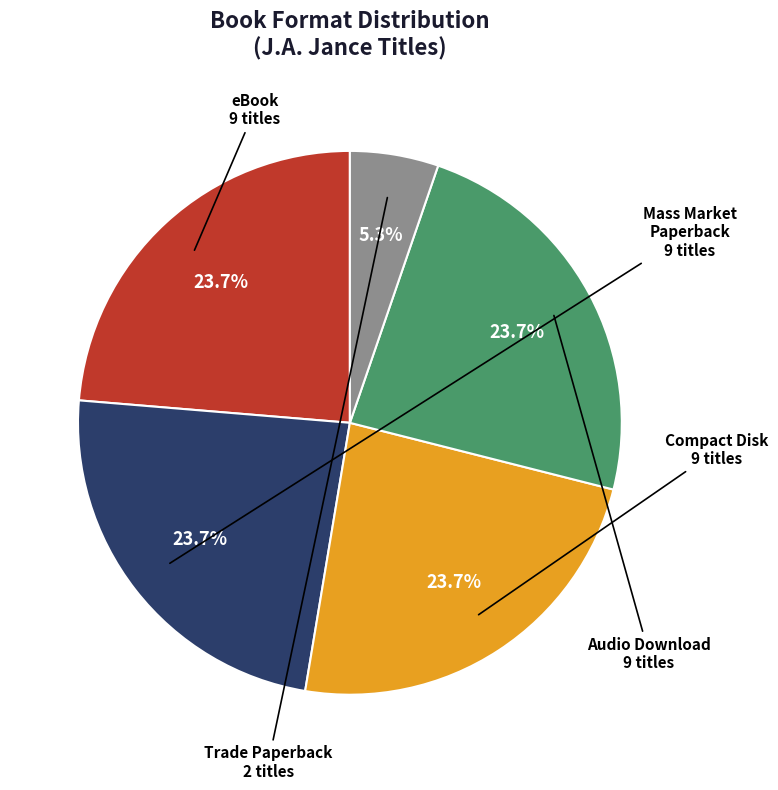

To the nearest percent, what is the average slice percentage?

20%